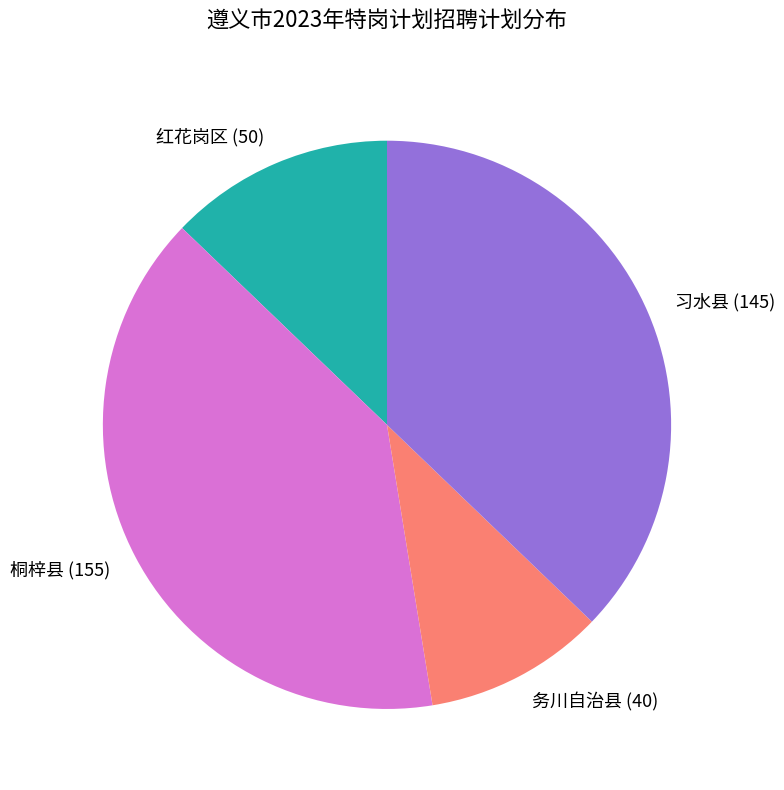

Rank the categories by value from lowest to highest.

务川自治县, 红花岗区, 习水县, 桐梓县